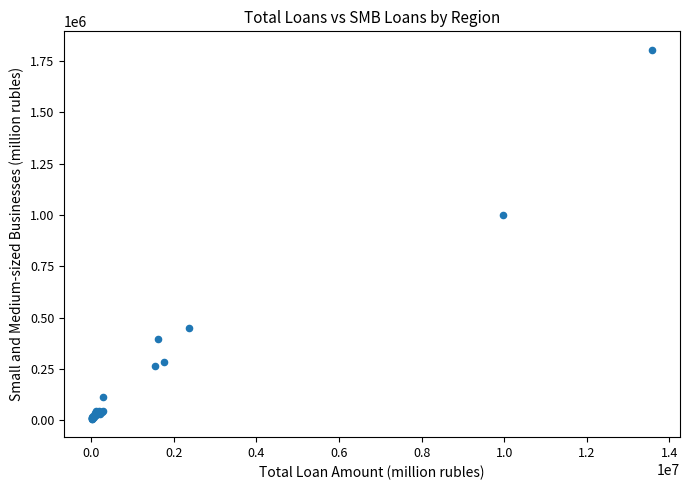

What Y value in the scatter plot is closest to 906003?

1001664